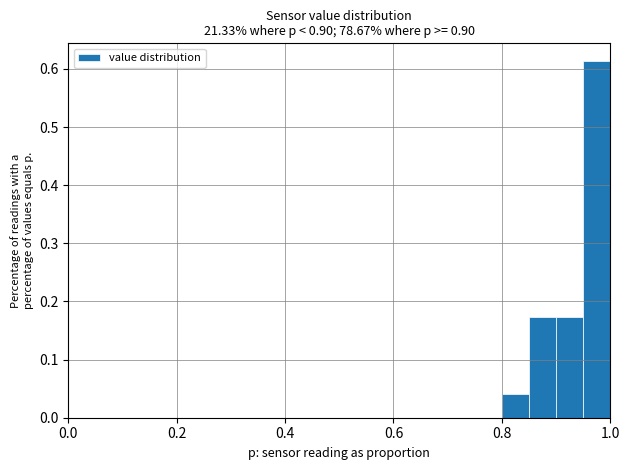

Around what value on the x-axis is the tallest bar? Give the approximate position of its centre, as read against the axis.

0.98